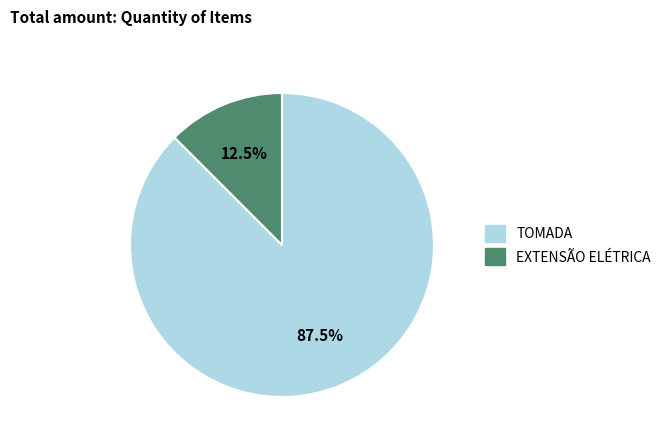

Approximately how many times larger is the value at TOMADA compared to EXTENSÃO ELÉTRICA?

7.0